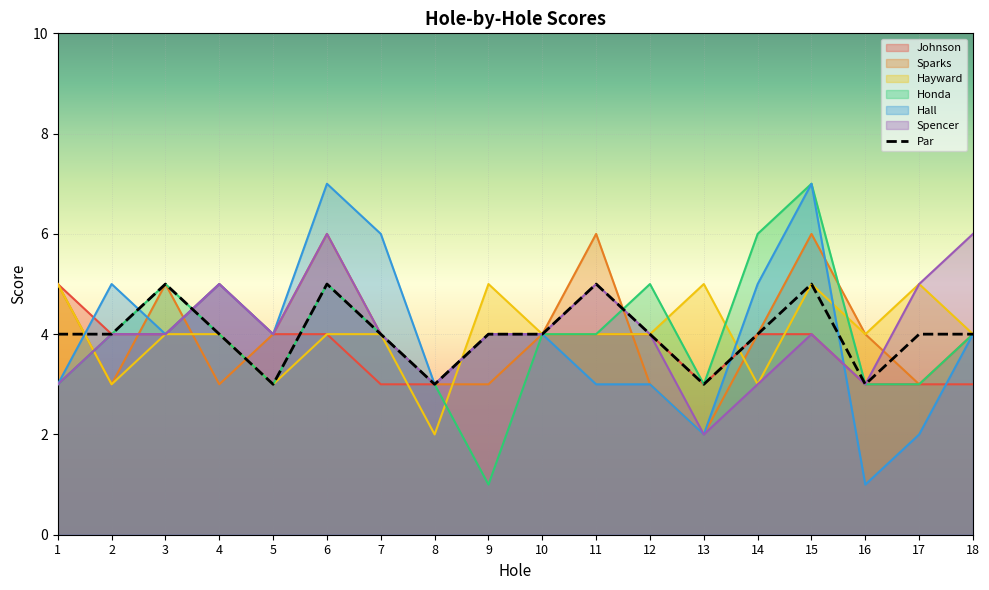

Reading right to left, list all the values displayed in this chart.

18=4	17=4	16=3	15=5	14=4	13=3	12=4	11=5	10=4	9=4	8=3	7=4	6=5	5=3	4=4	3=5	2=4	1=4